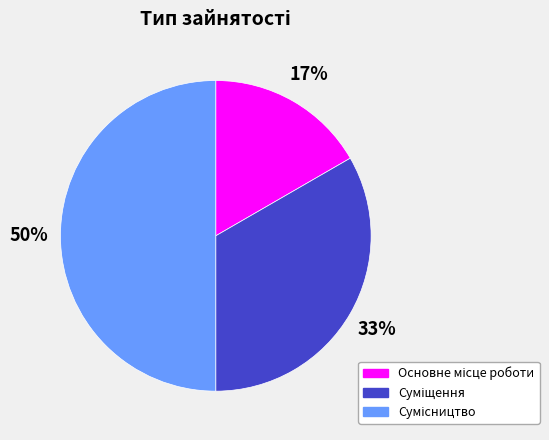

To the nearest percent, what is the average slice percentage?

33%